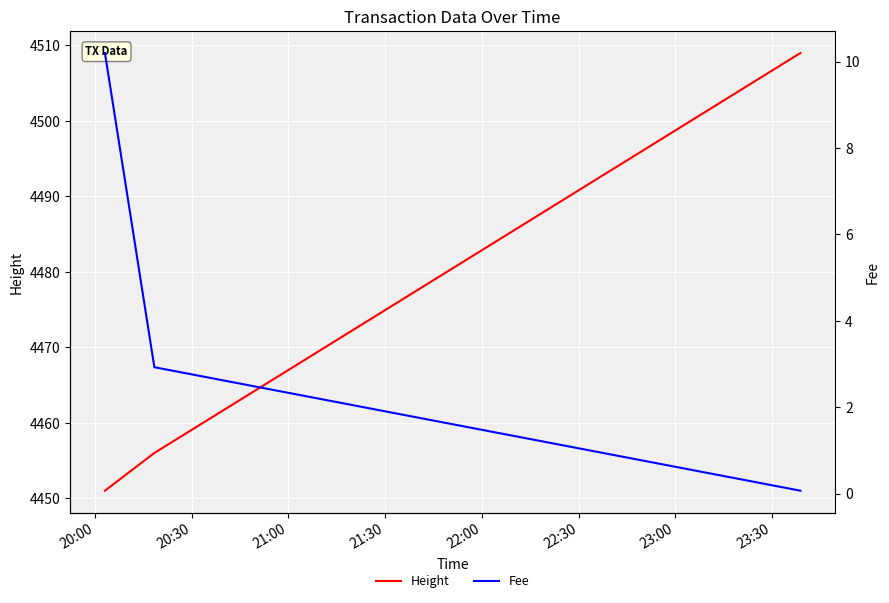

Is this an area chart (filled region under the line)?

No